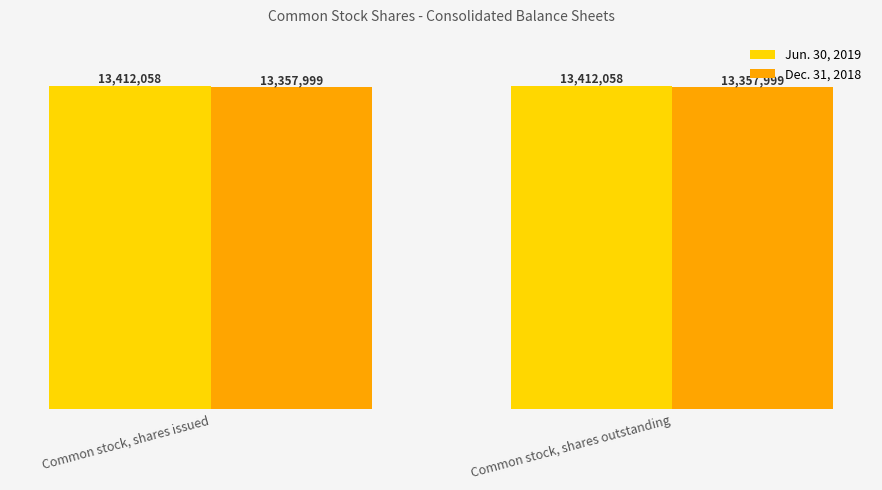

What is the average value of the Jun. 30, 2019 series?

13412058